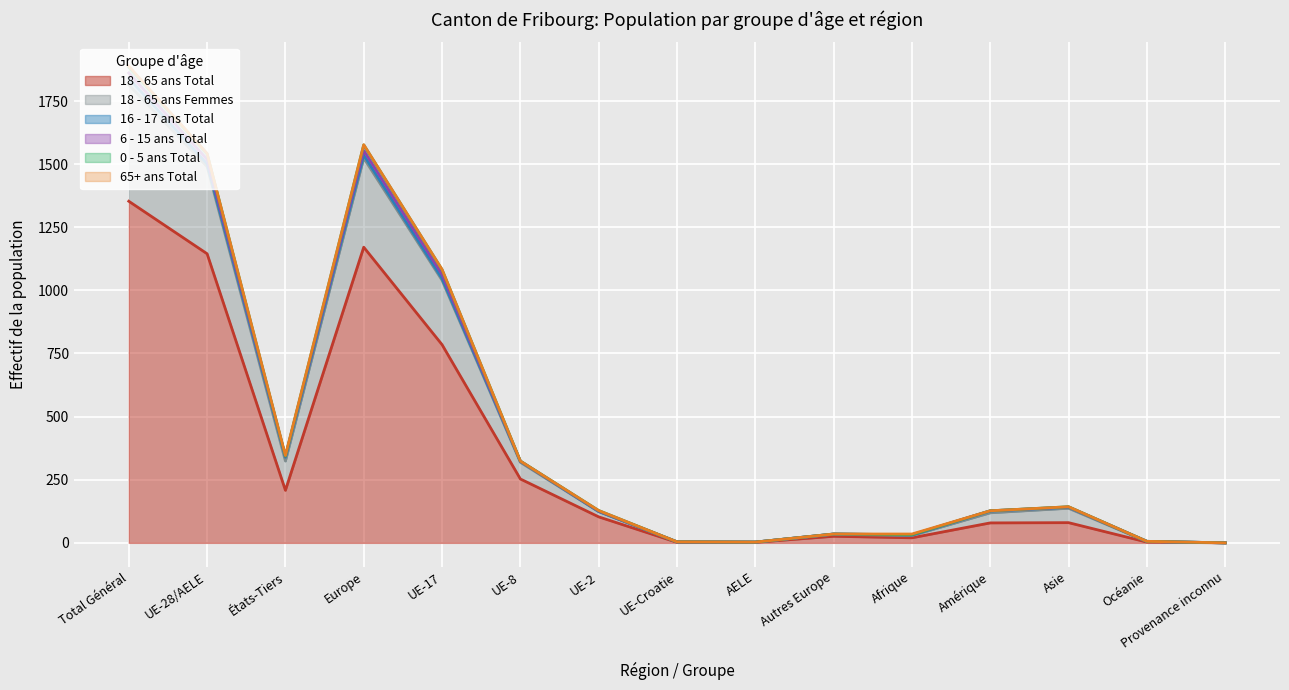

How many positive values does the 6 - 15 ans Total series have?

14